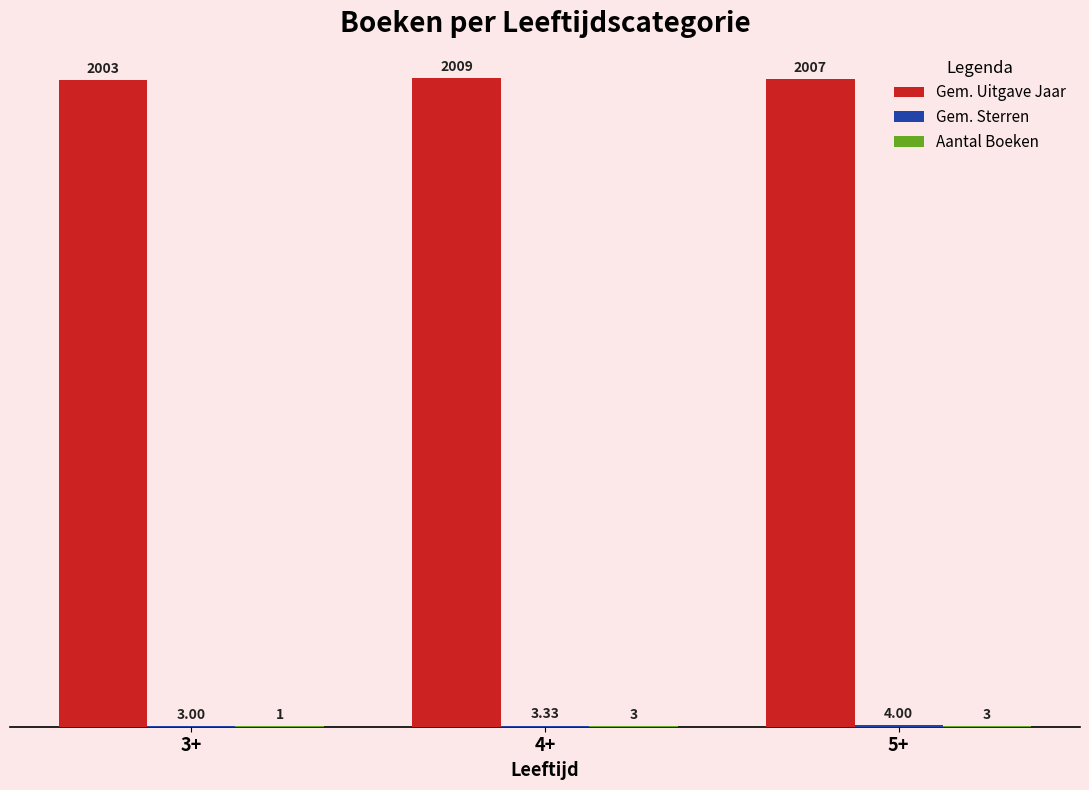

The Gem. Uitgave Jaar series shows 2003.0 at 3+. True or false?

True